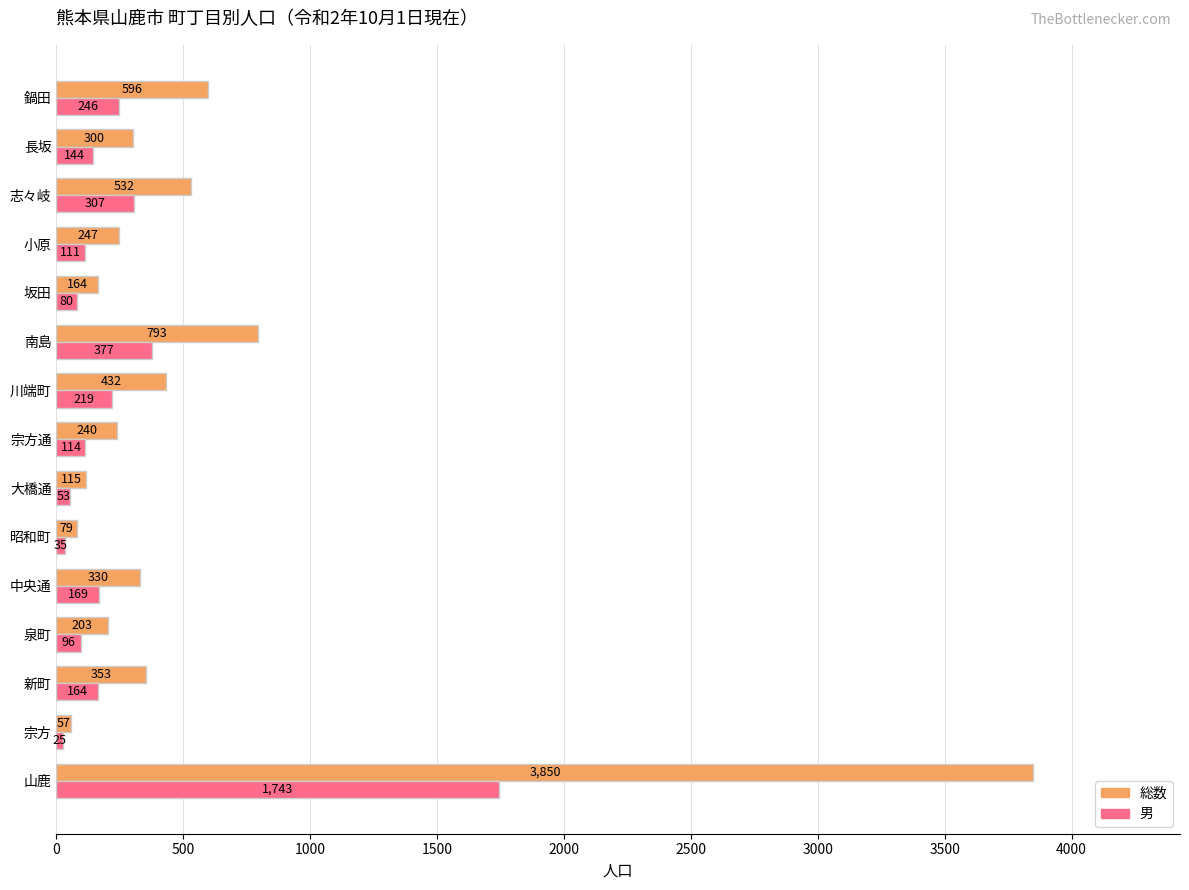

Rank the series by their average value, from highest to lowest.

総数, 男